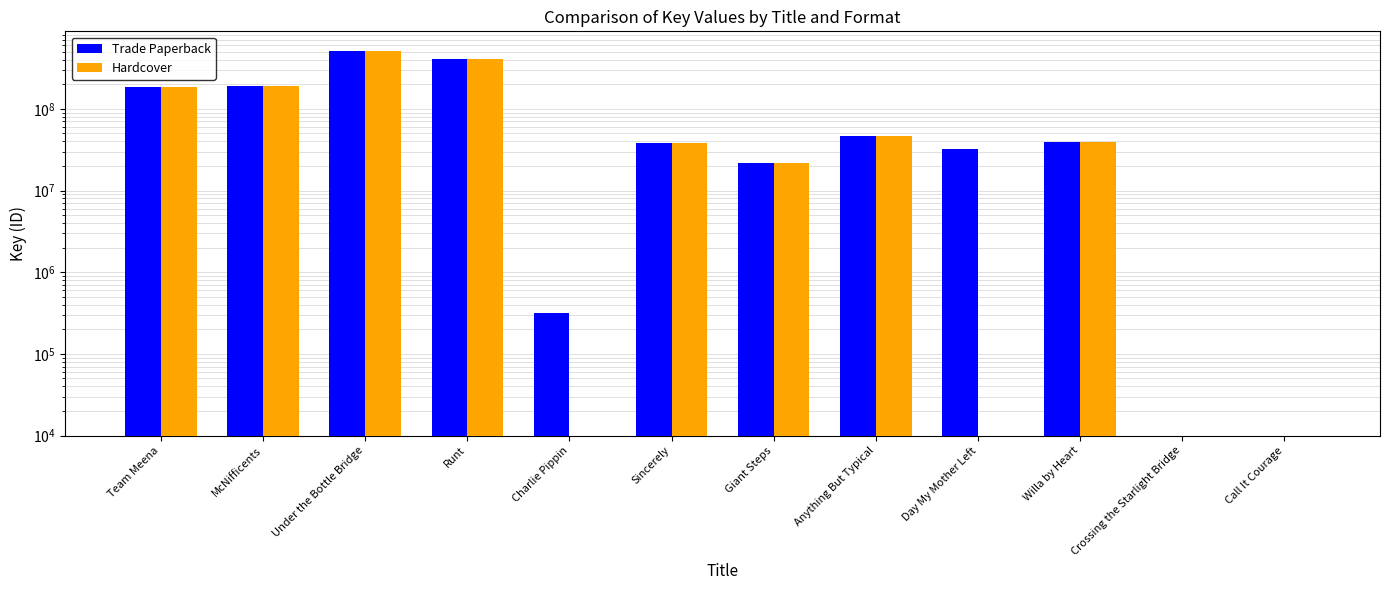

How many data points in Hardcover are less than 190623907?

6